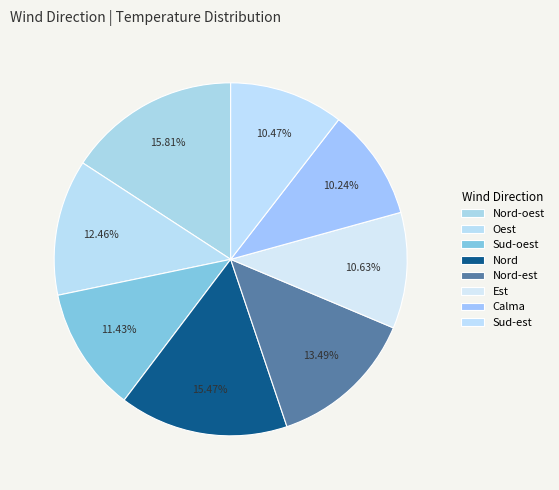

Do Nord-oest and Sud-est together represent more than half of the pie?

No